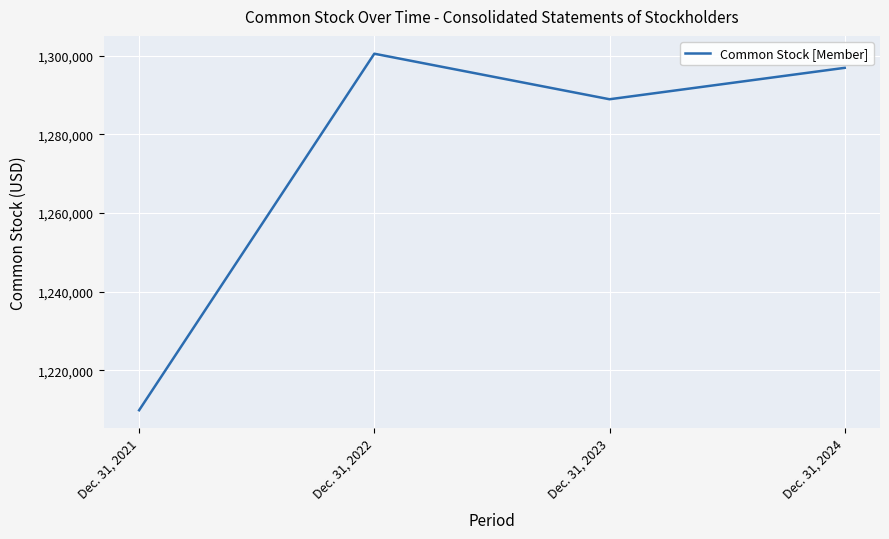

True or false: there are more than 2 points higher than both neighbors.

False